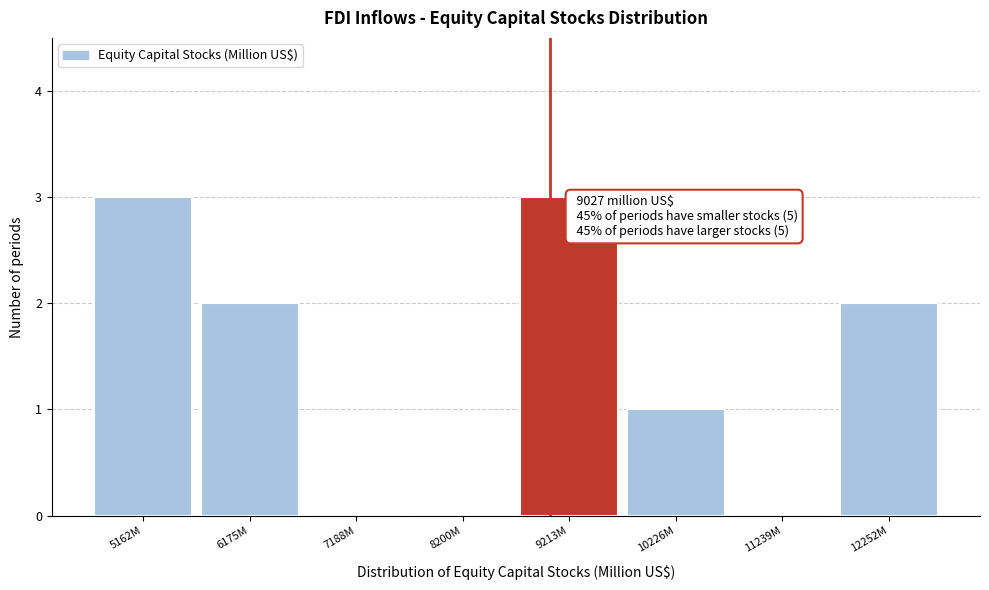

Reading left to right, transcribe all the data shown in this chart.

5162M=3	6175M=2	7188M=0	8200M=0	9213M=3	10226M=1	11239M=0	12252M=2